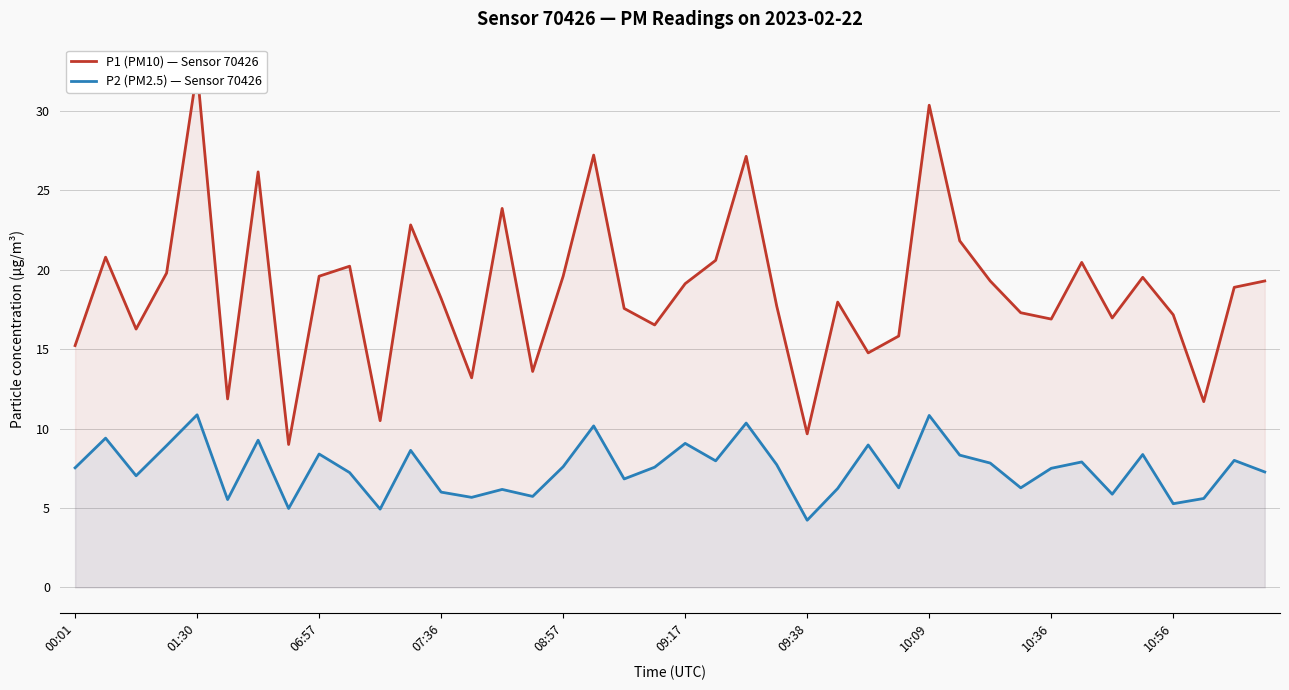

The value of P2 (PM2.5) — Sensor 70426 at 10:56 is 5.3. True or false?

True